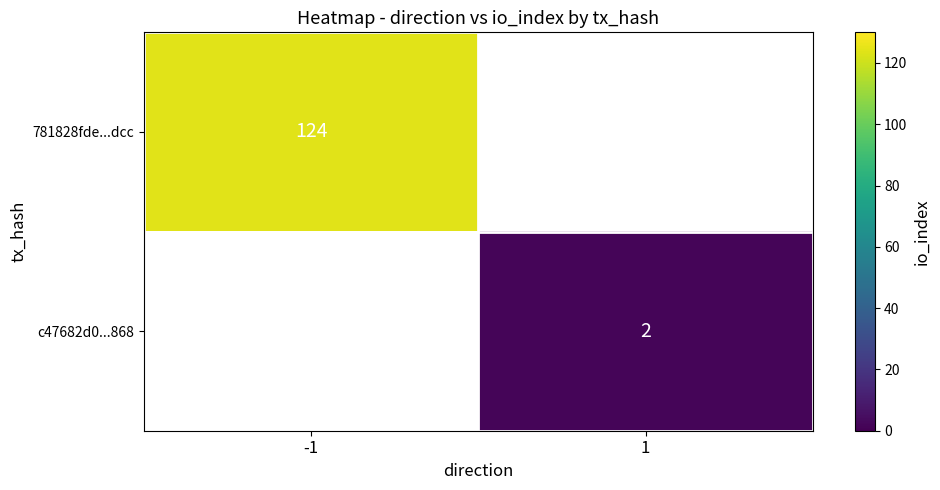

What is the maximum value shown in the chart?

124.0